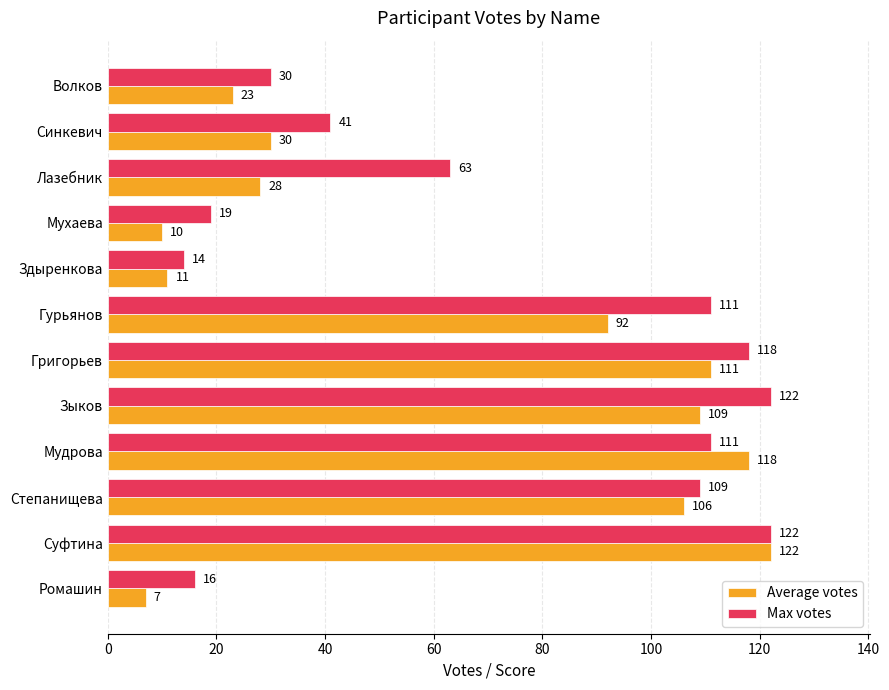

Where is Average votes nearest to the value 64?

Гурьянов